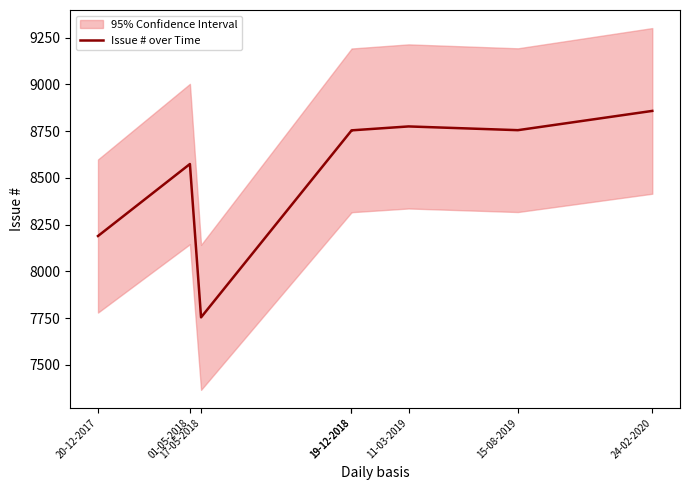

List the labels in order of value, largest first.

24-02-2020, 11-03-2019, 15-08-2019, 19-12-2018, 19-12-2018, 01-05-2018, 20-12-2017, 17-05-2018